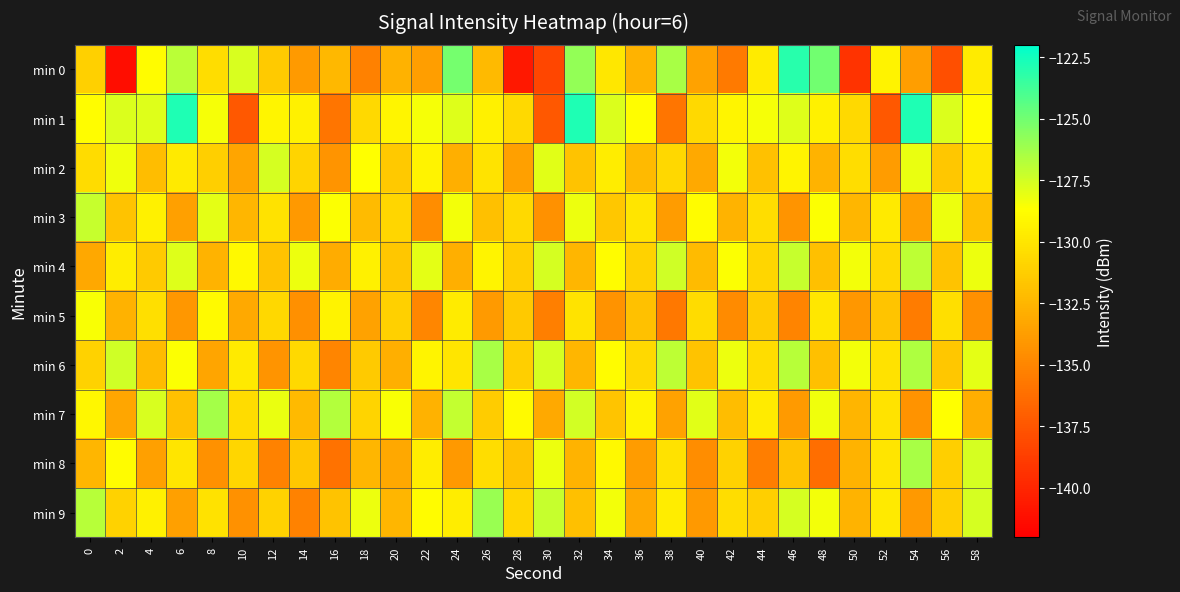

What is the greatest value displayed?

-122.8